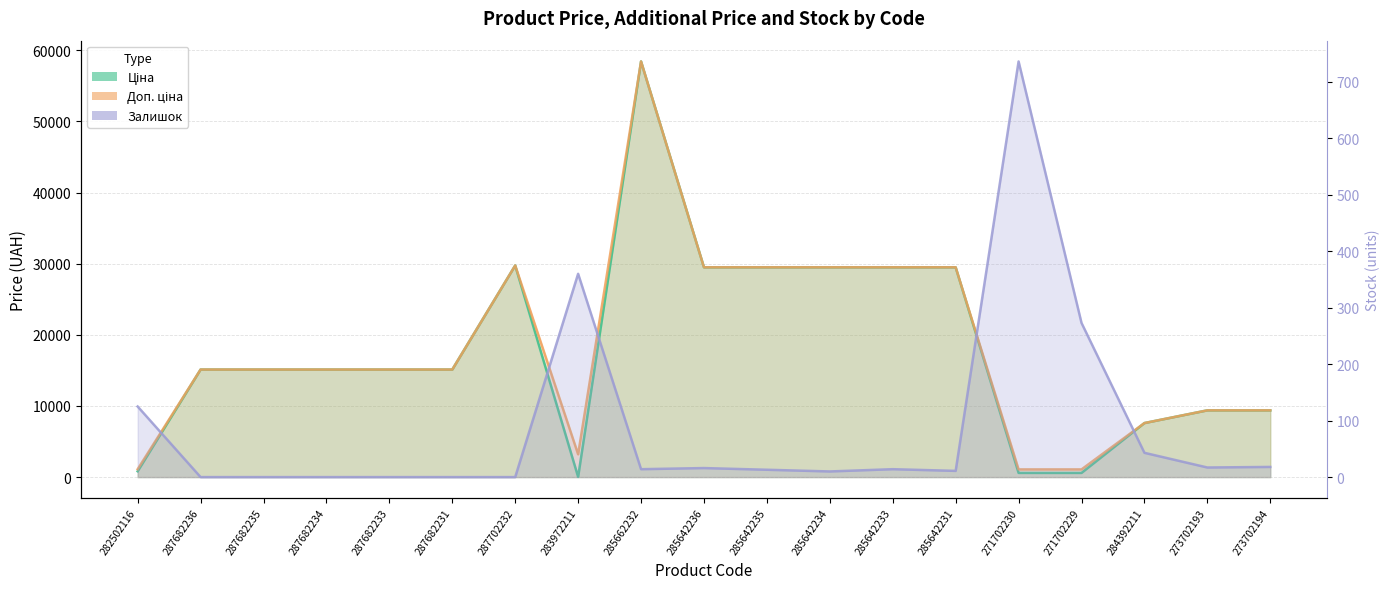

Does the chart have visible grid lines?

Yes